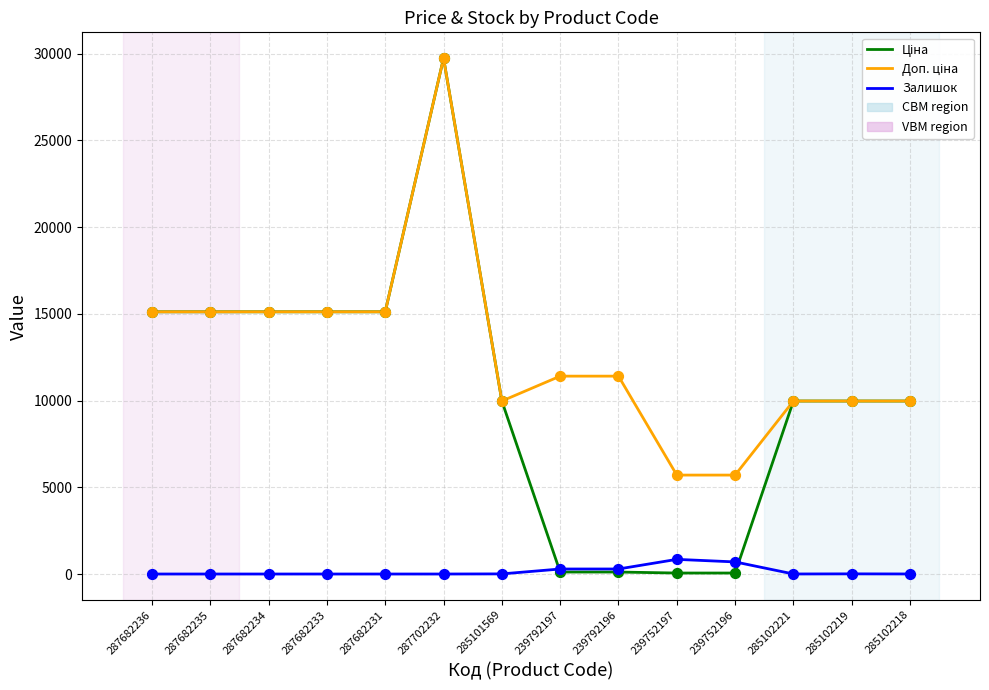

At which category is the sum across all series the highest?

287702232